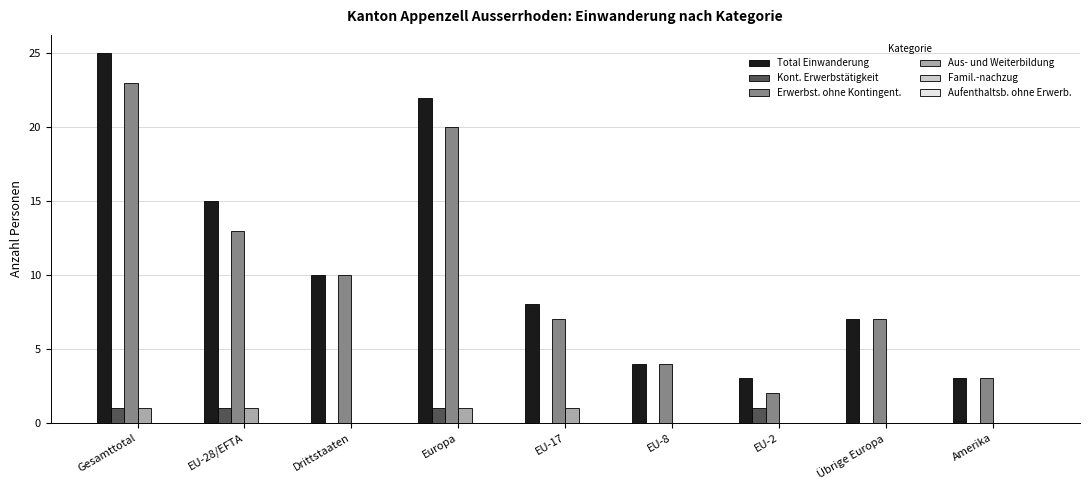

Count the number of categories in the chart.

9